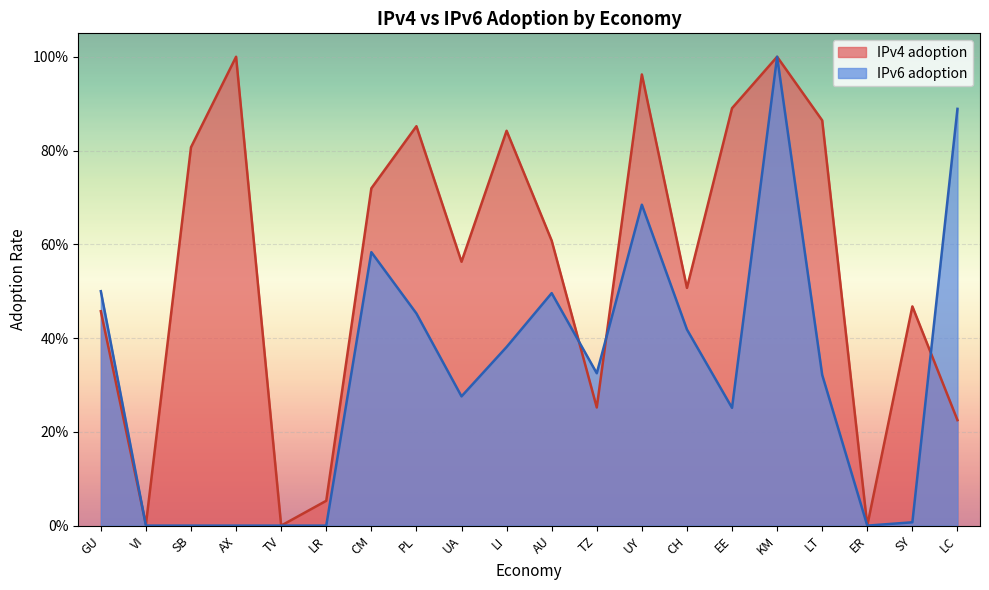

The value of IPv4 adoption at AX is 1.0. True or false?

True